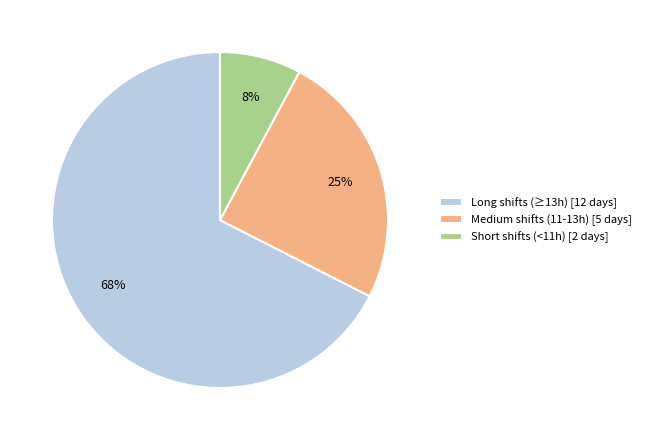

To the nearest percent, what is the combined percentage of Medium shifts (11-13h) [5 days] and Long shifts (≥13h) [12 days]?

92%